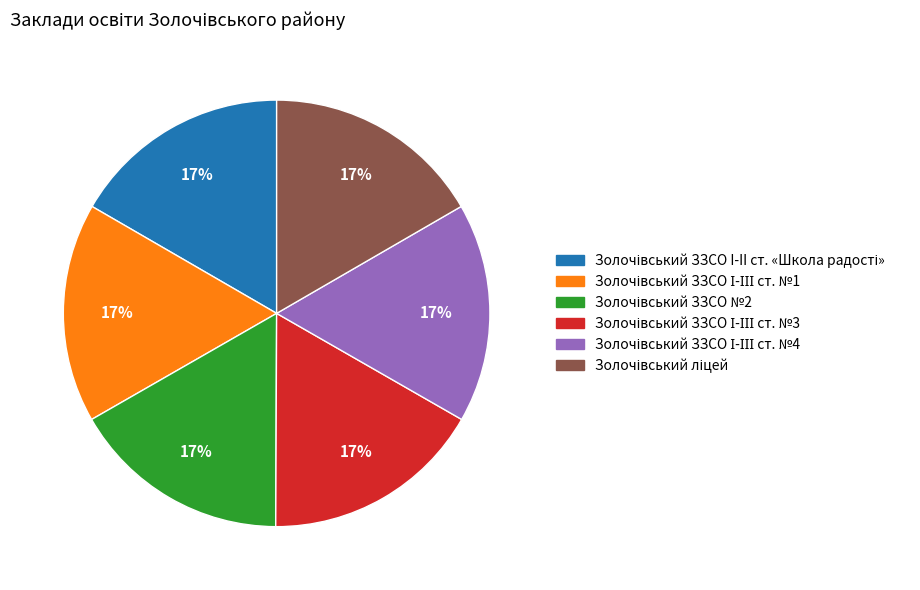

Does any single category account for the majority?

No